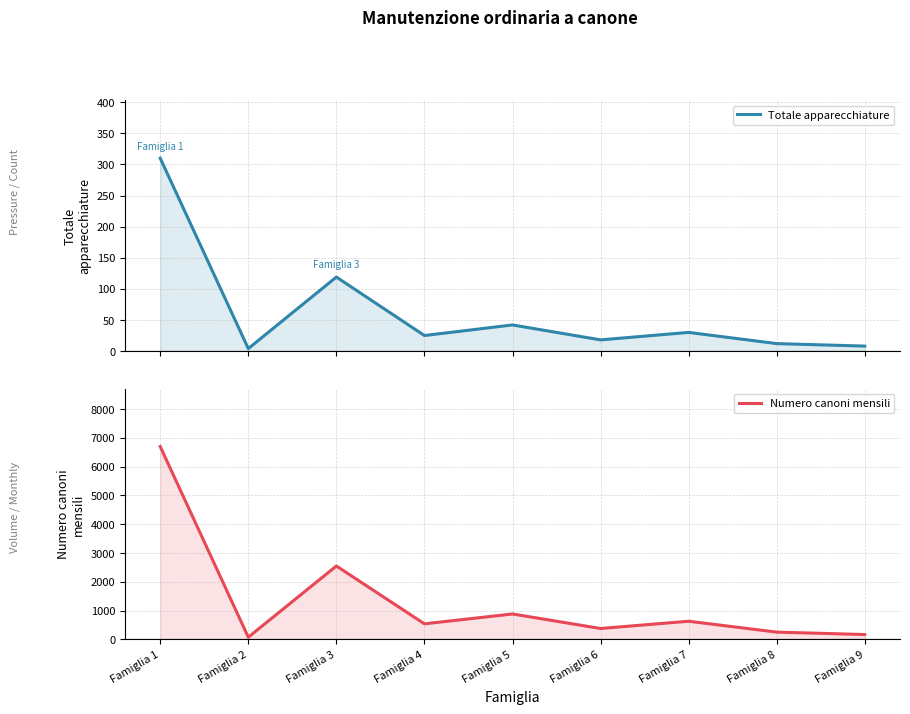

At which label is Numero canoni mensili closest to 3386?

Famiglia 3